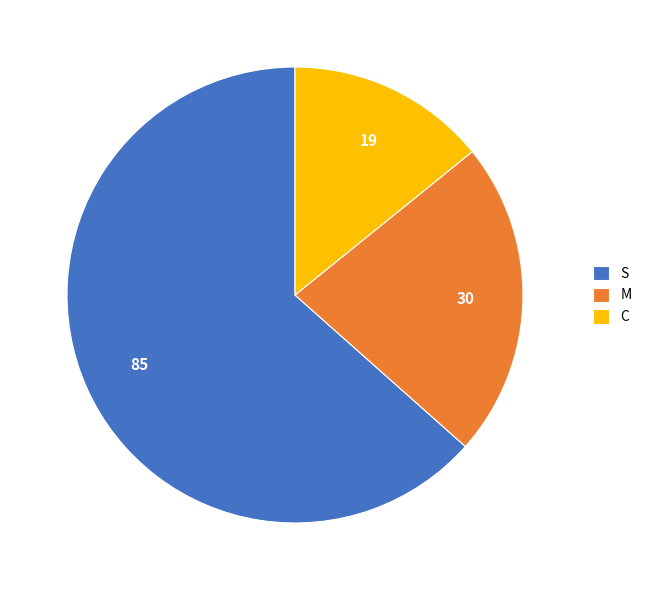

Rank the categories by value from highest to lowest.

S, M, C